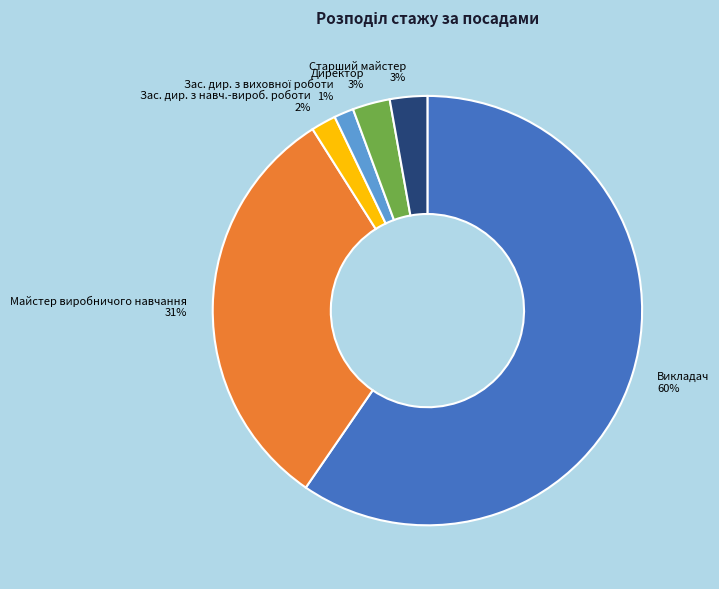

Is the sum of Директор and Майстер виробничого навчання greater than half?

No